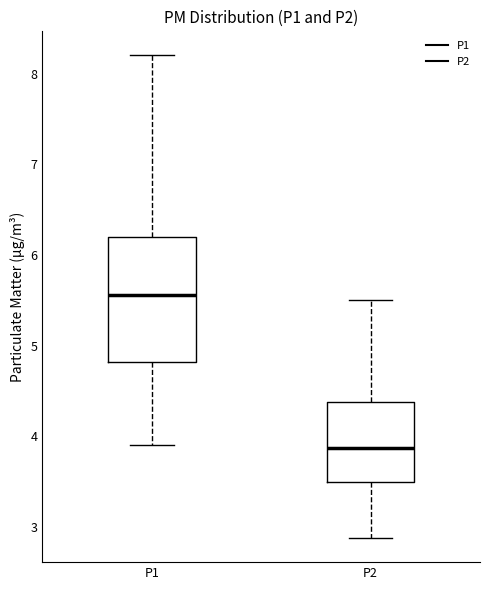

Which box's median line is the highest?

P1